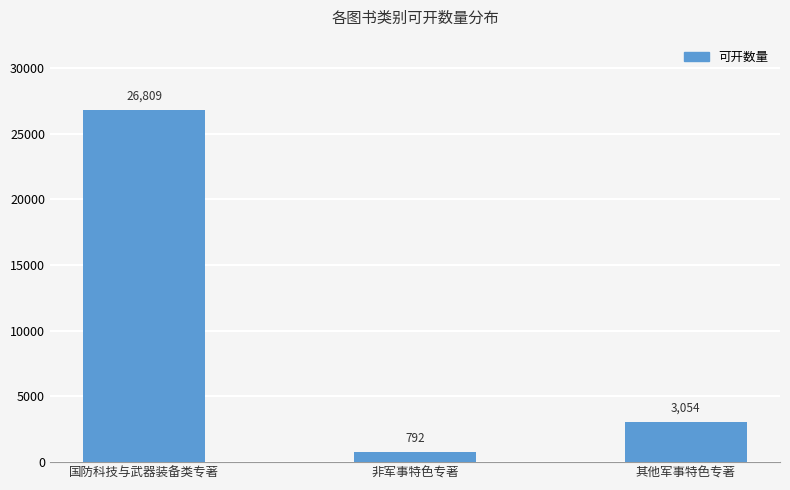

Is it true that the value at 其他军事特色专著 is 3054?

True